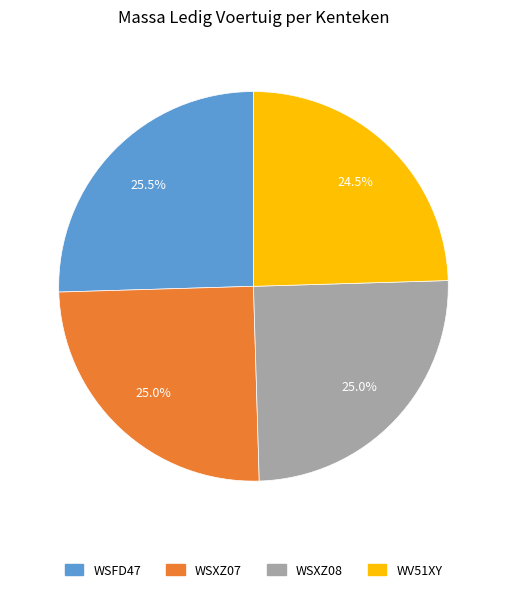

What percentage do WSXZ08 and WV51XY together represent?

49.5%